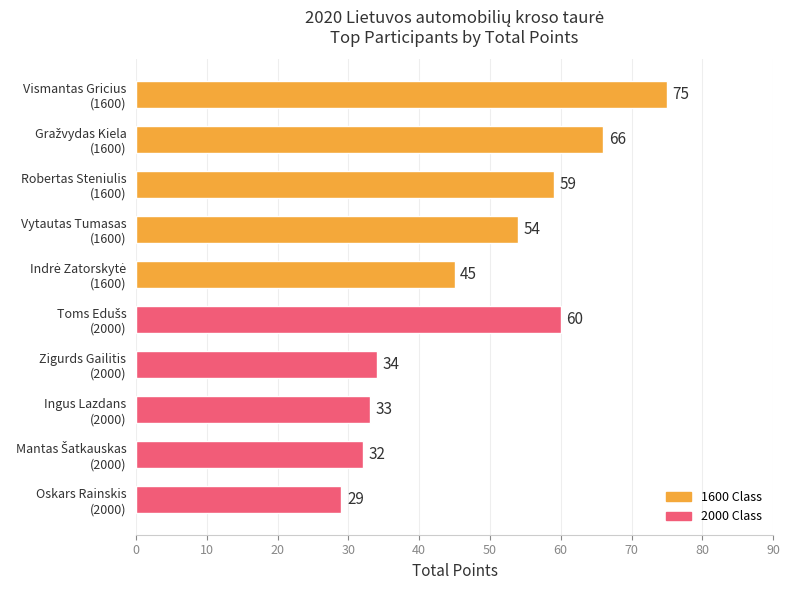

What is the difference between the maximum and minimum values?

46